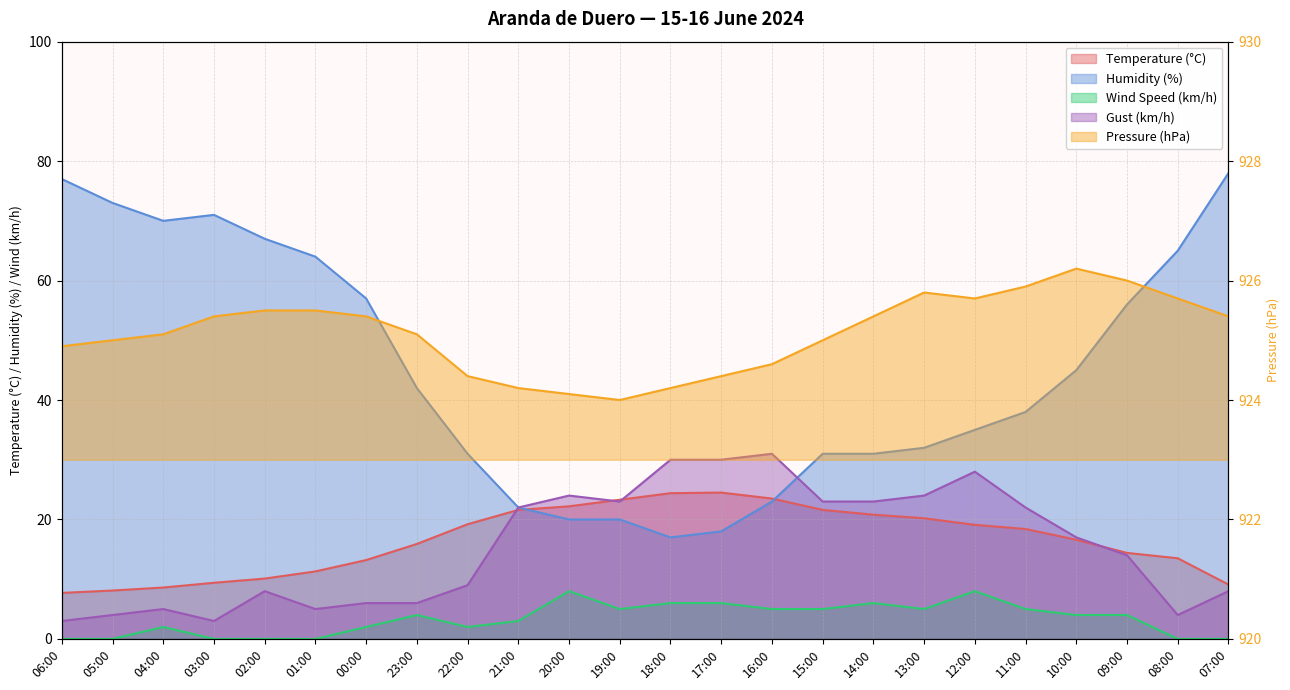

Does the chart have visible grid lines?

Yes